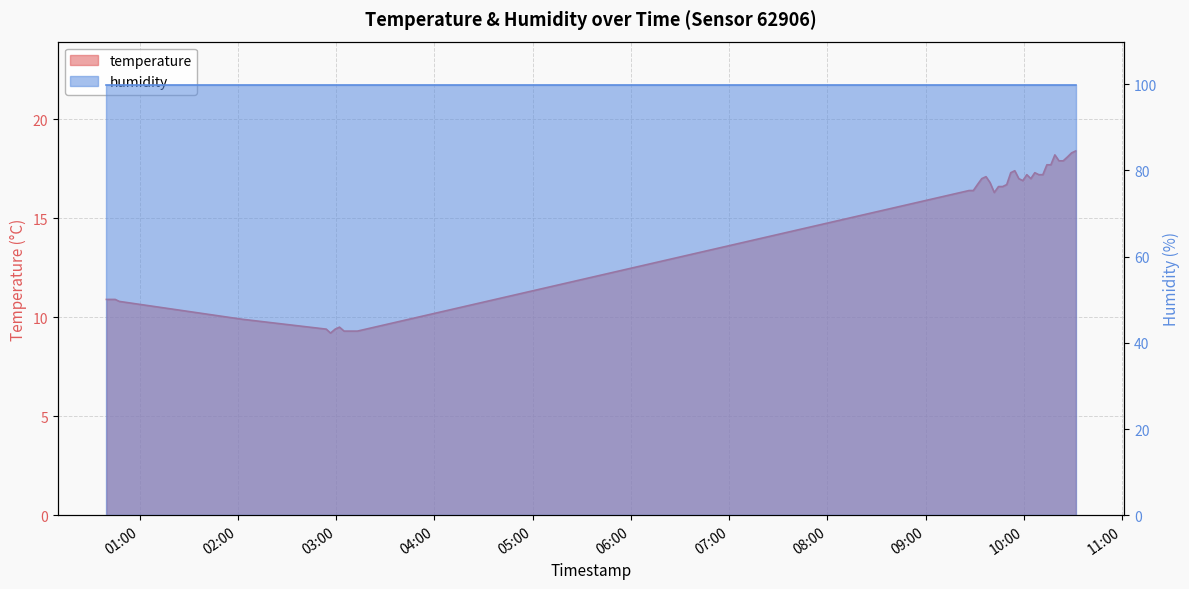

The value at 2023-05-27T09:36:54 is 8.8. True or false?

False